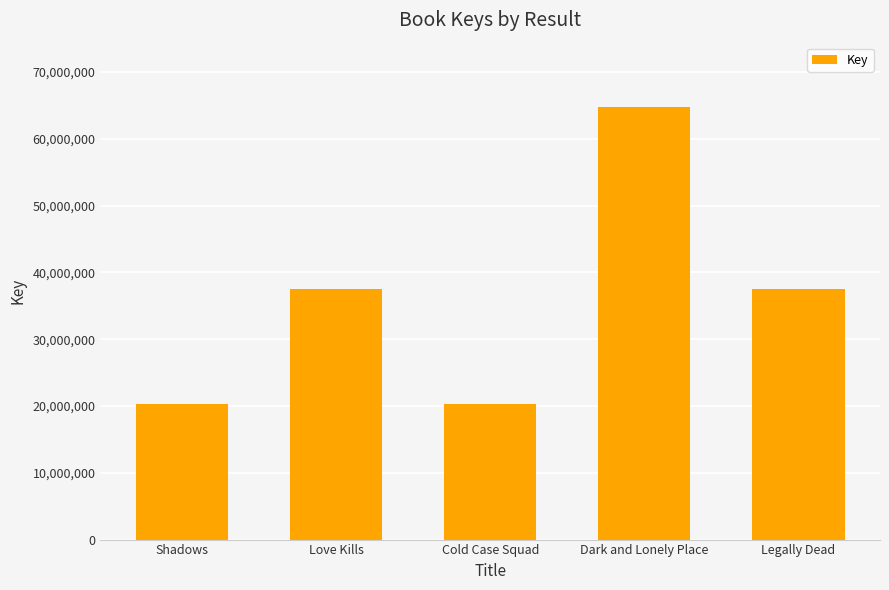

What is the value of the 5th bar from the left?

37474378